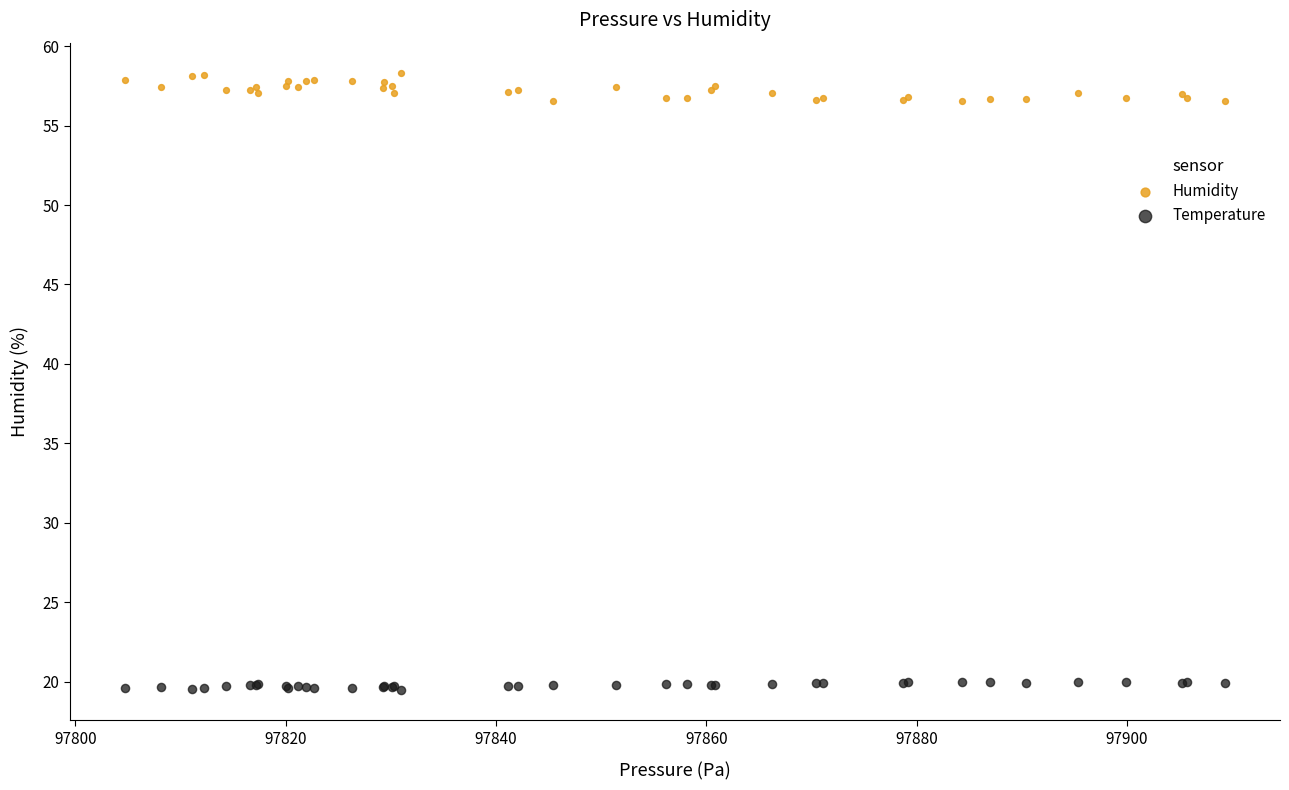

Which series has the widest spread of Y values?

Humidity